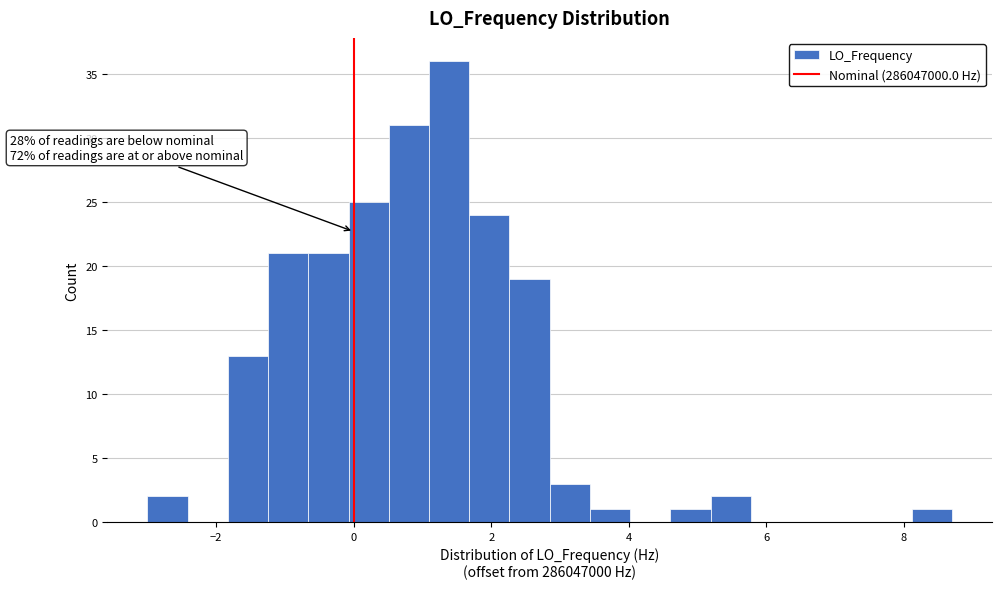

Around what value on the x-axis is the tallest bar? Give the approximate position of its centre, as read against the axis.

1.4